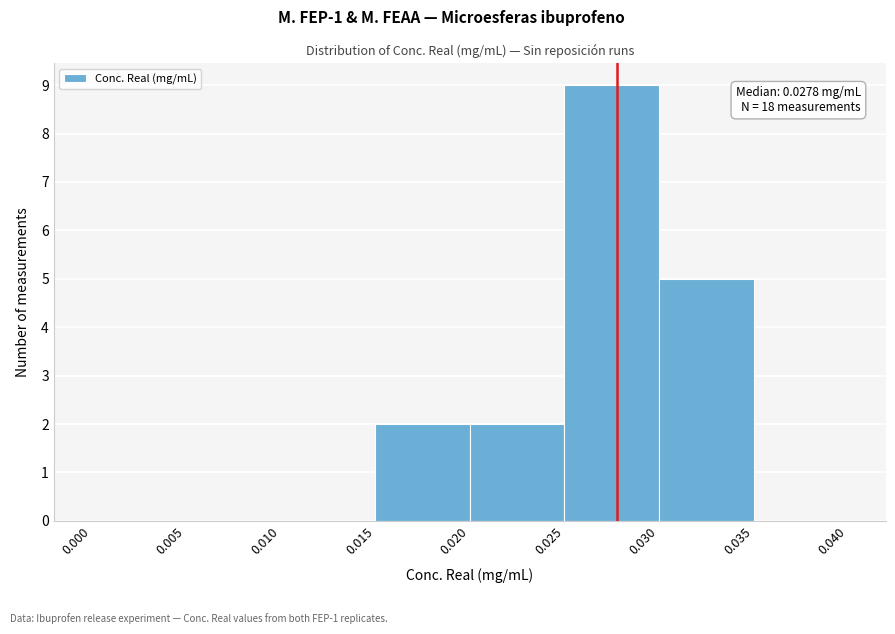

Which range on the x-axis has the tallest bar?

0.025 to 0.030